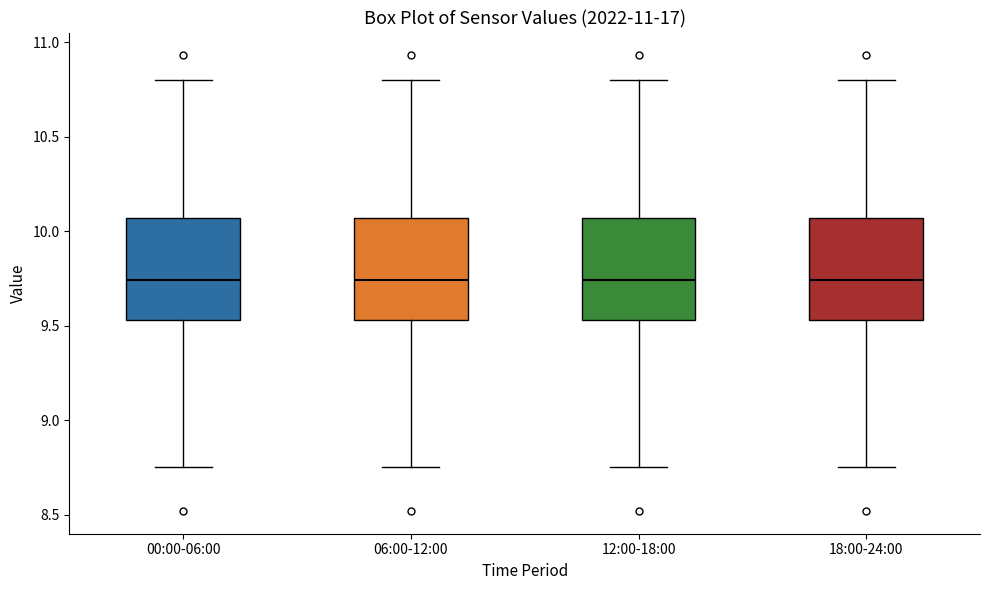

Where does the median line of the box for 12:00-18:00 sit on the y-axis? The values are not printed on the chart, so give them approximately, as read against the axis.

9.75